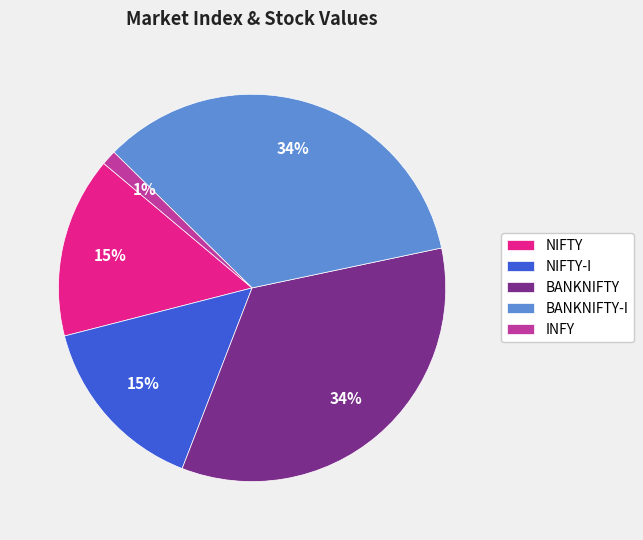

To the nearest percent, what is the average slice percentage?

20%